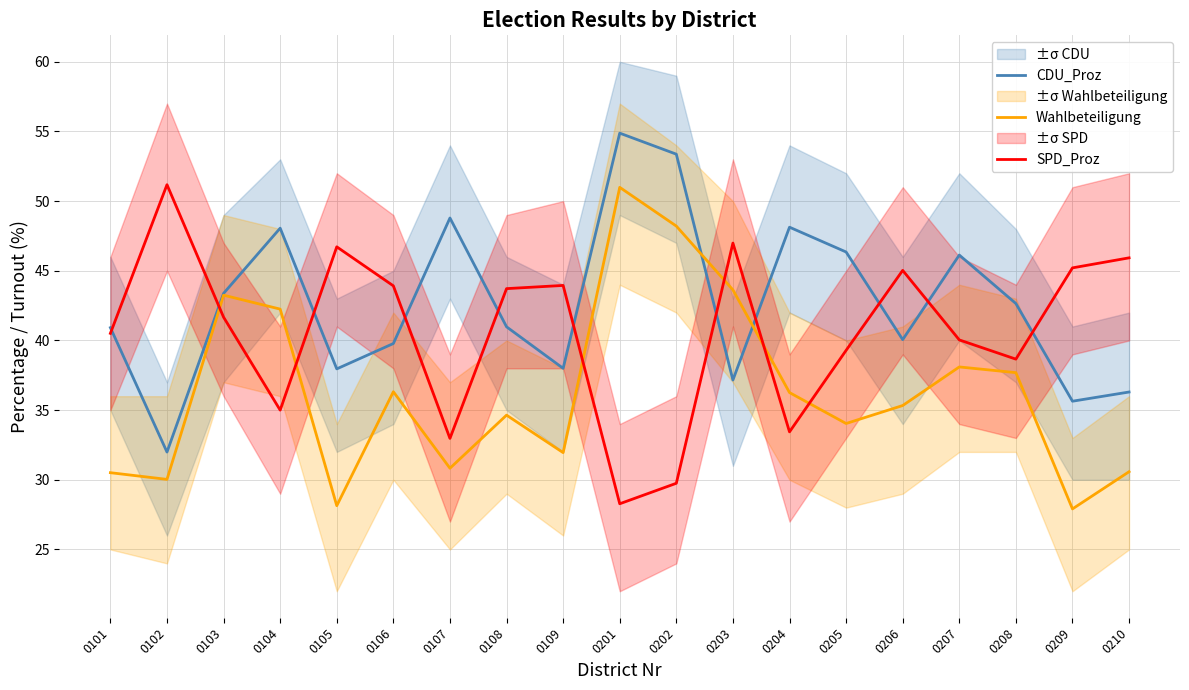

What is the difference between the CDU_Proz values at 0103 and 0205?

3.0